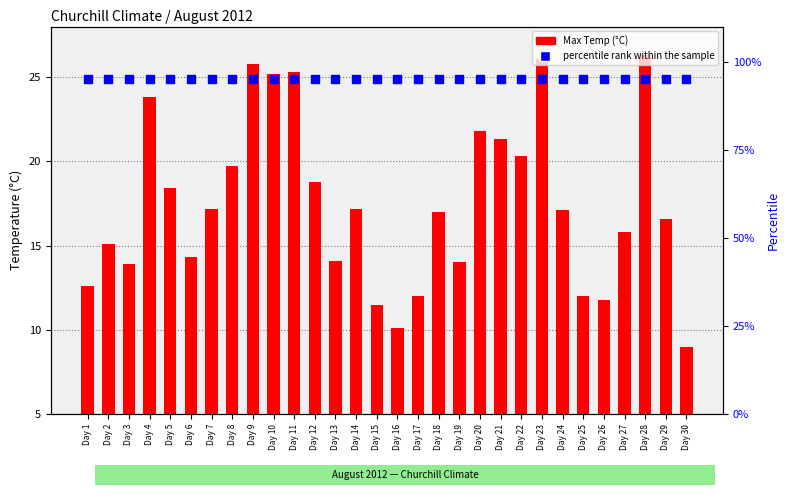

Which series has the widest spread of Y values?

Max Temp (°C)